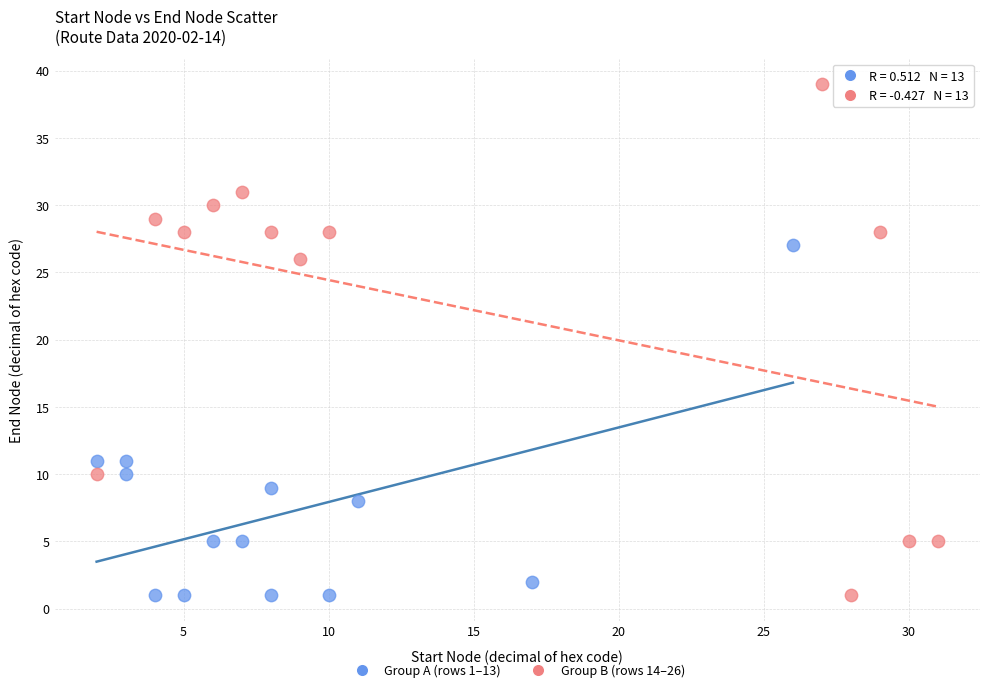

Which series has the largest Y range (max minus min)?

Group B (rows 14–26)